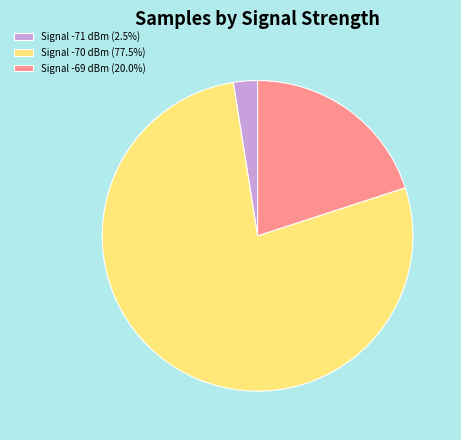

What is the ratio of the value at Signal -69 dBm (20.0%) to the value at Signal -70 dBm (77.5%)?

0.3